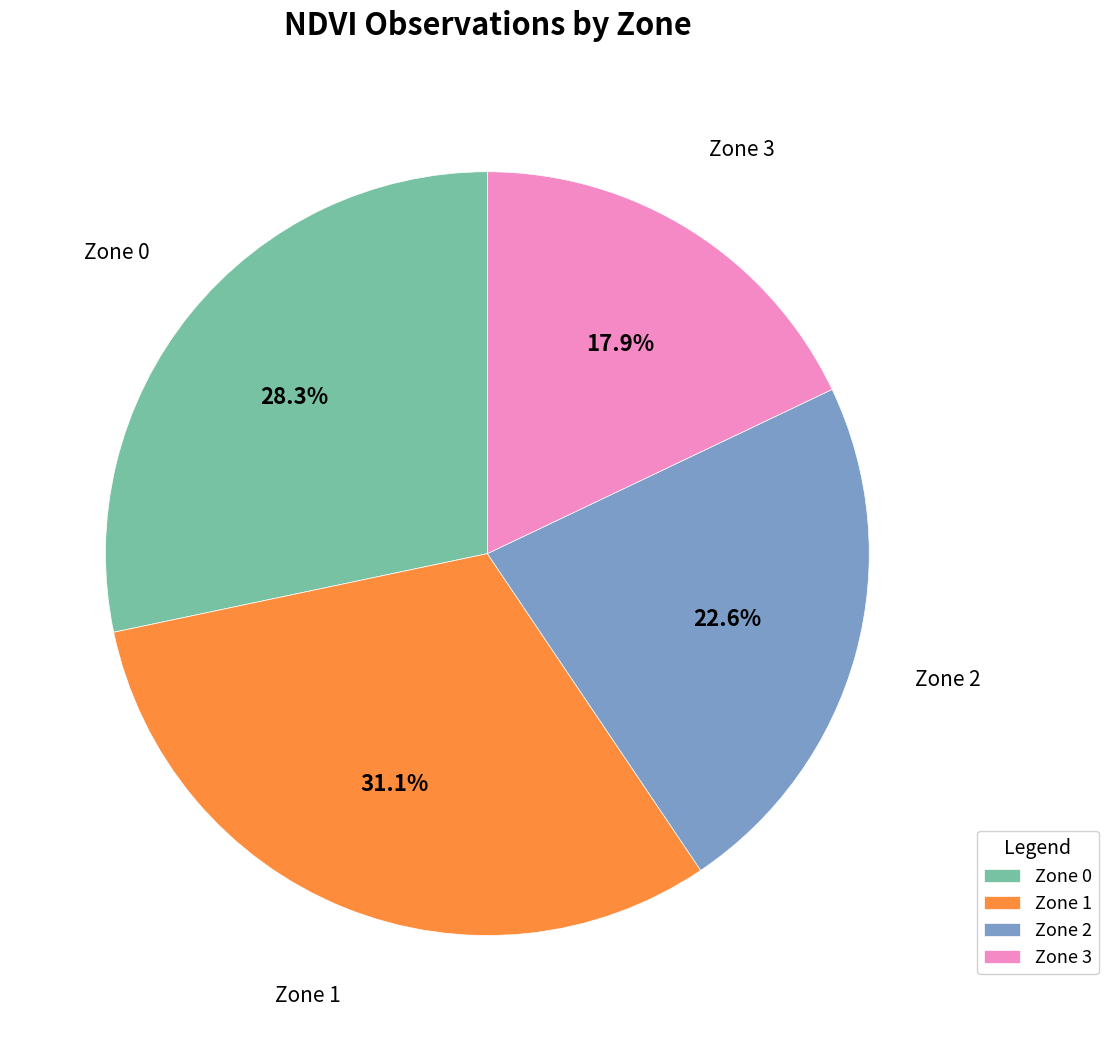

Is it true that Zone 2 is 23% of the pie?

True